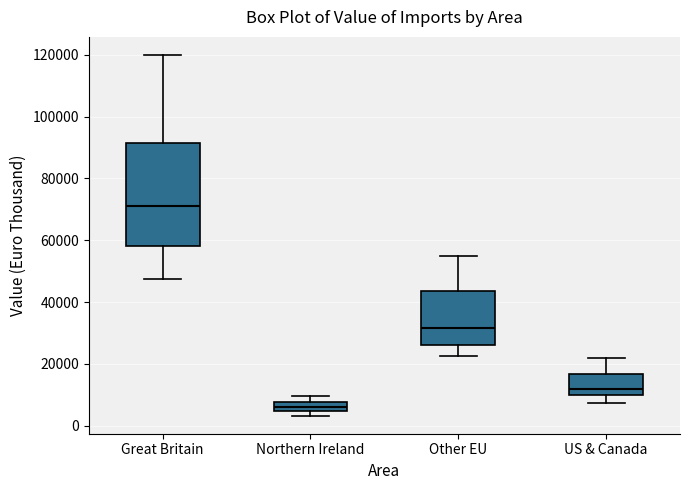

Which box's median line is the highest?

Great Britain